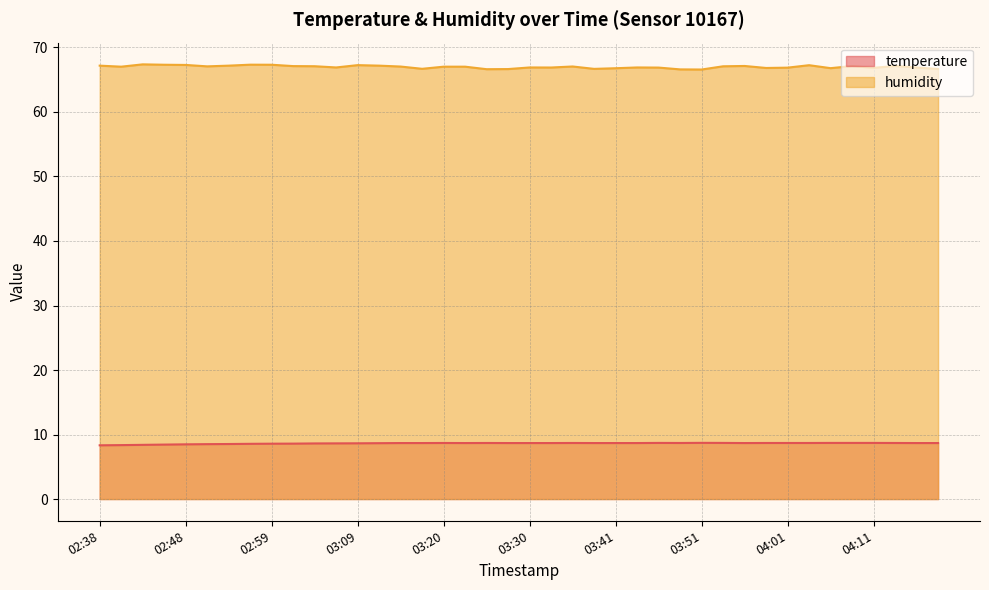

What is the difference between the humidity values at 04:06 and 03:04?

0.3